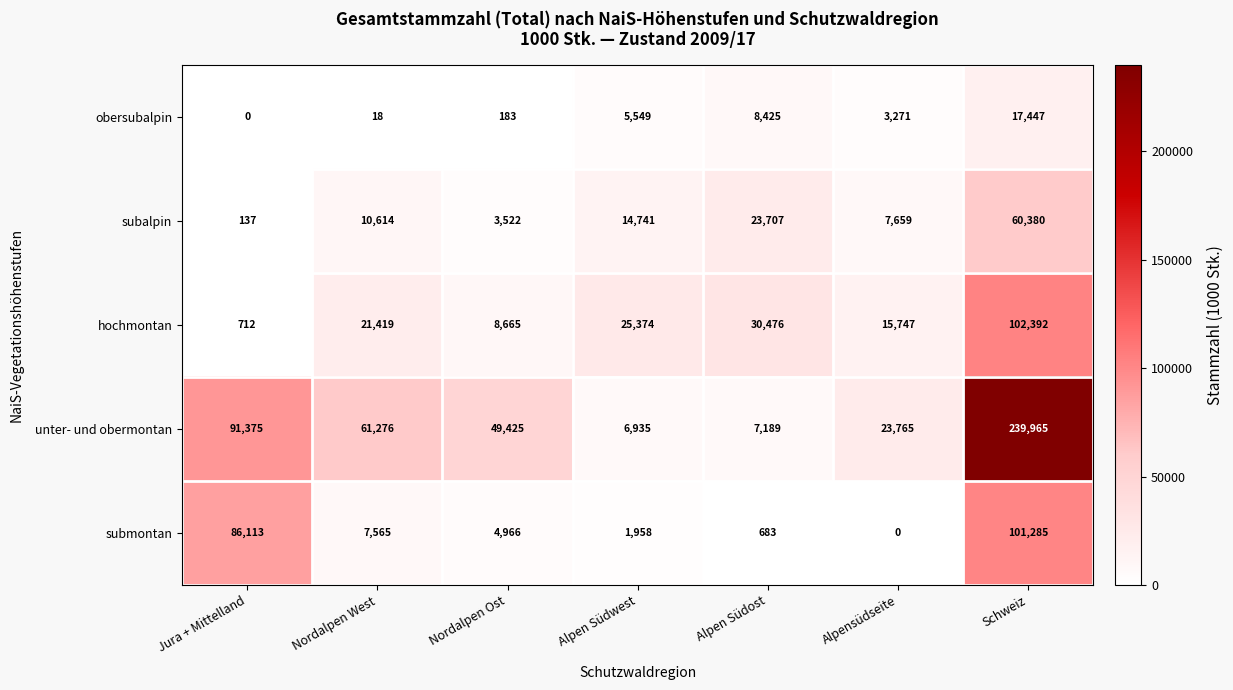

What value does the unter- und obermontan series have at Alpen Südost, to the nearest 50?

7200